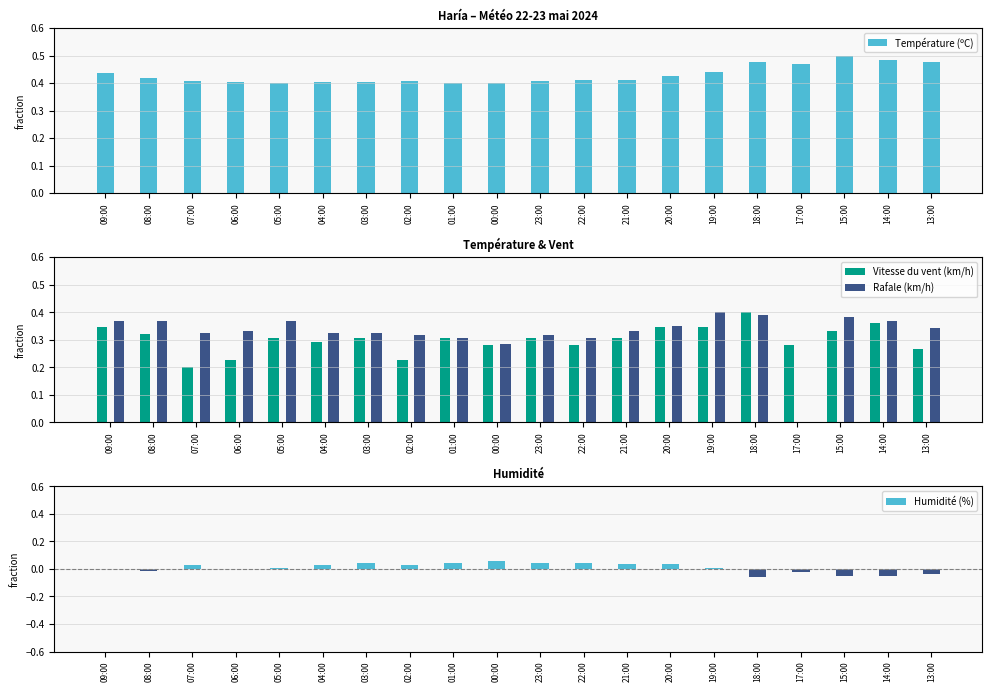

Which series has the largest range (max minus min)?

Rafale (km/h)